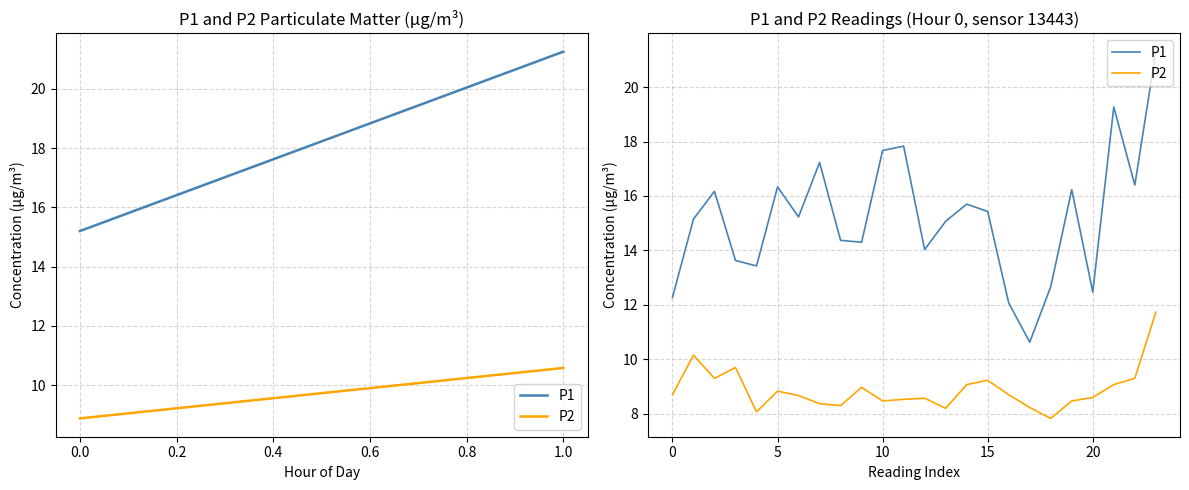

Which series has the largest total across all categories?

P1